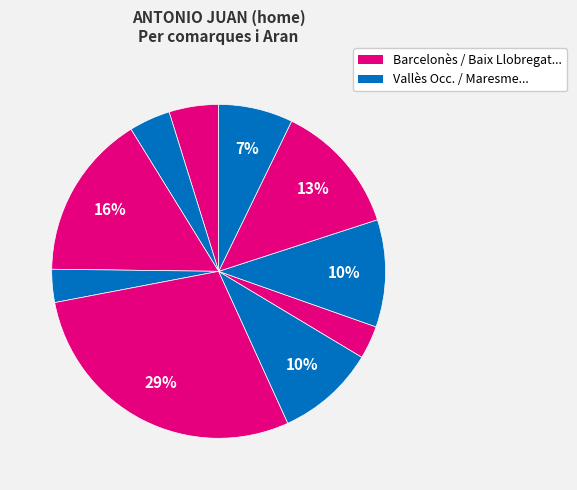

Count the number of slices in the pie.

10